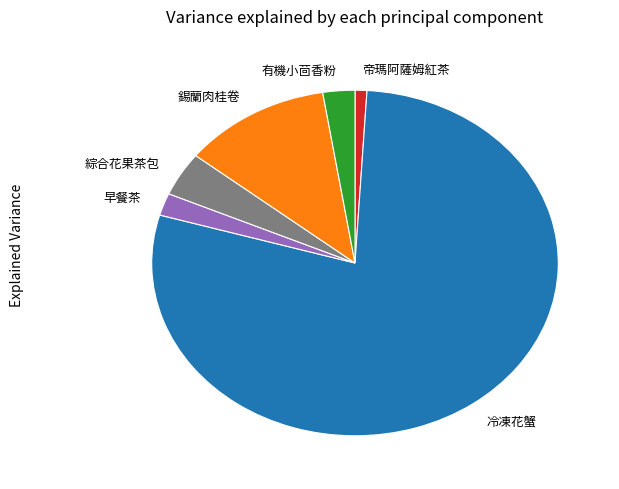

How many slices are in this pie chart?

6